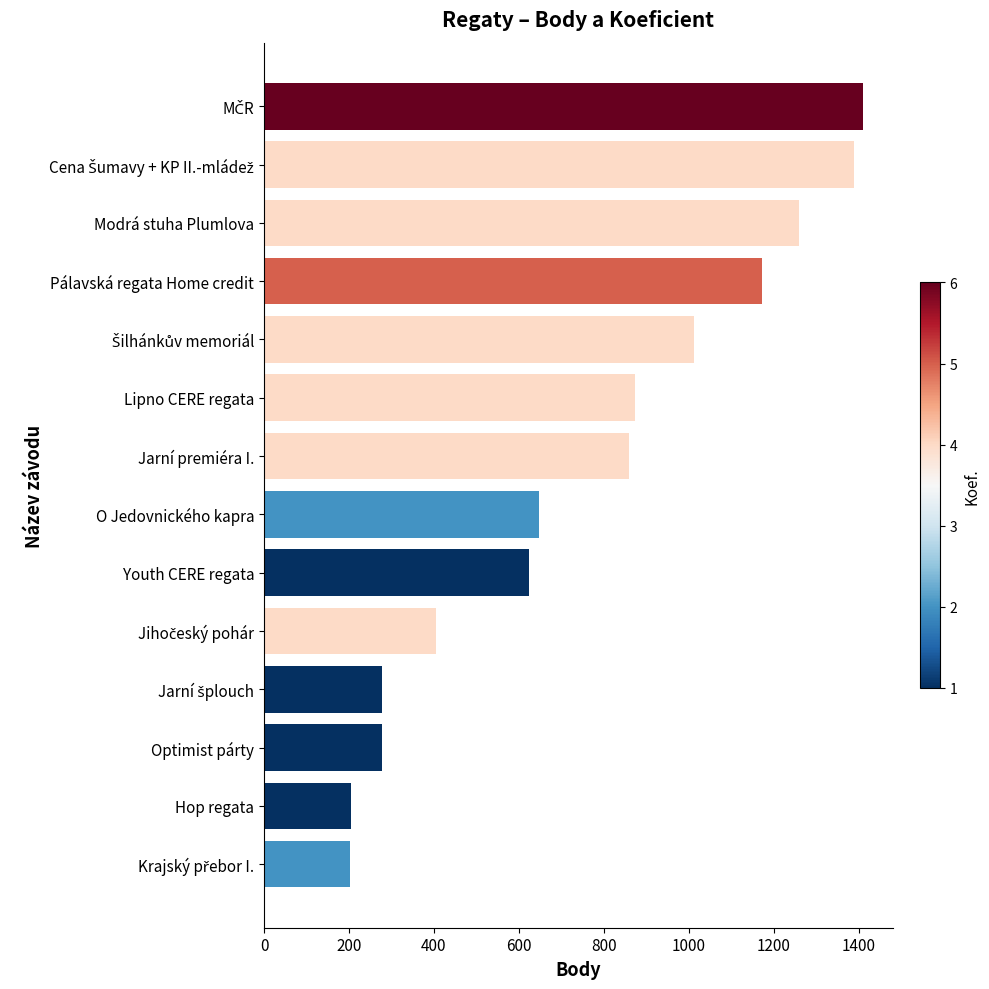

How many categories are shown in the chart?

14